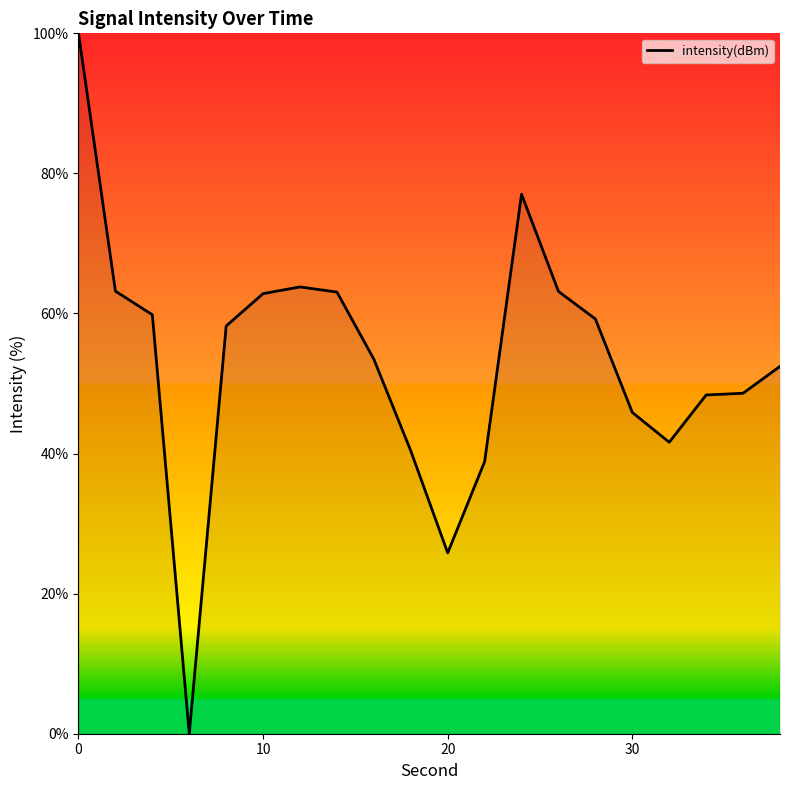

What is the maximum value shown in the chart?

100.0